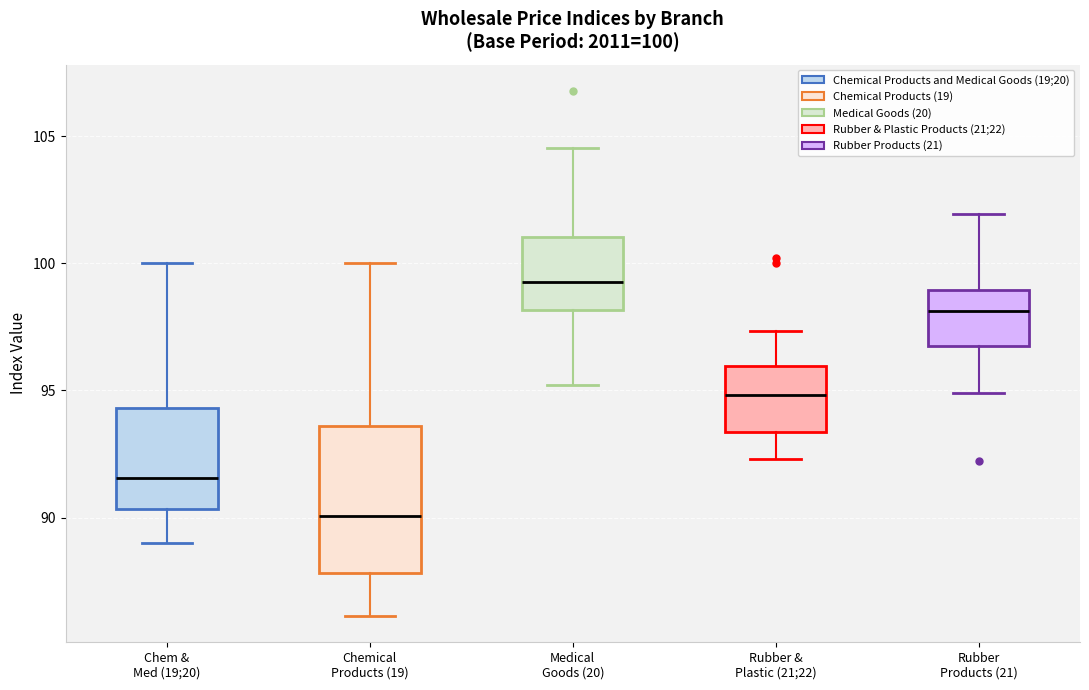

Which box's median line is the highest?

Medical Goods (20)